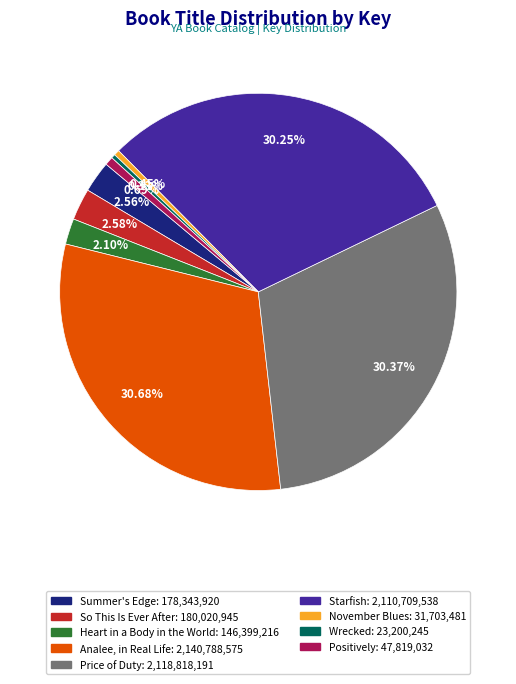

Does any single category account for the majority?

No